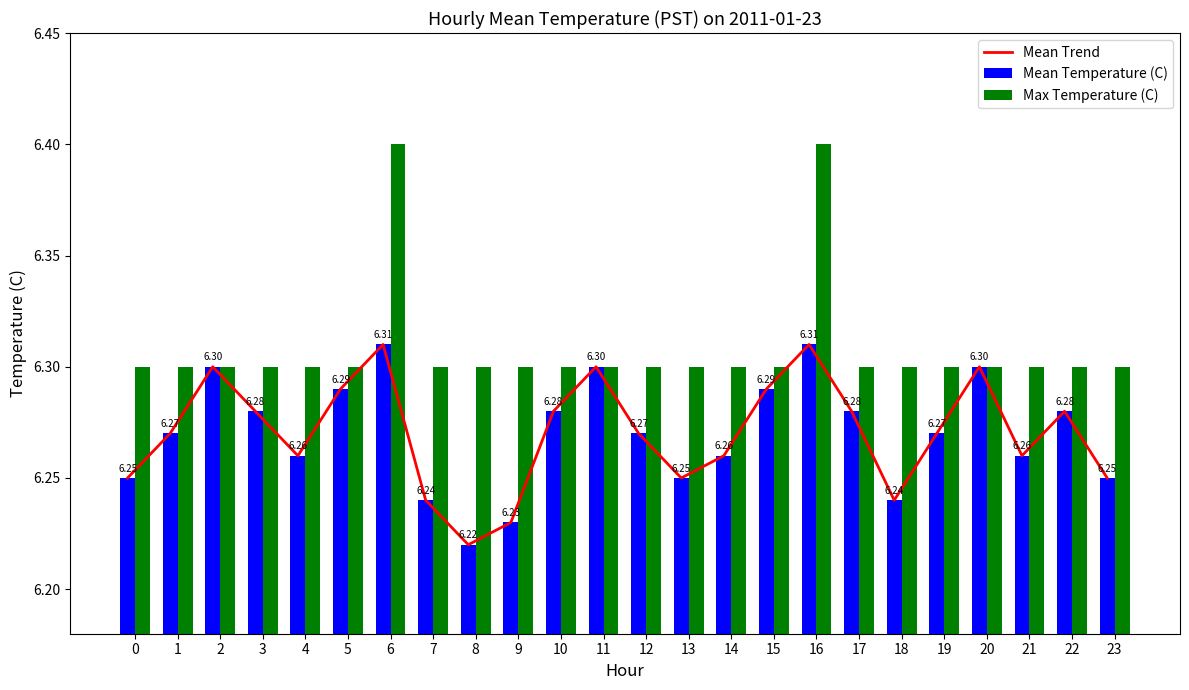

Are the bars grouped side by side (vs. stacked)?

Yes